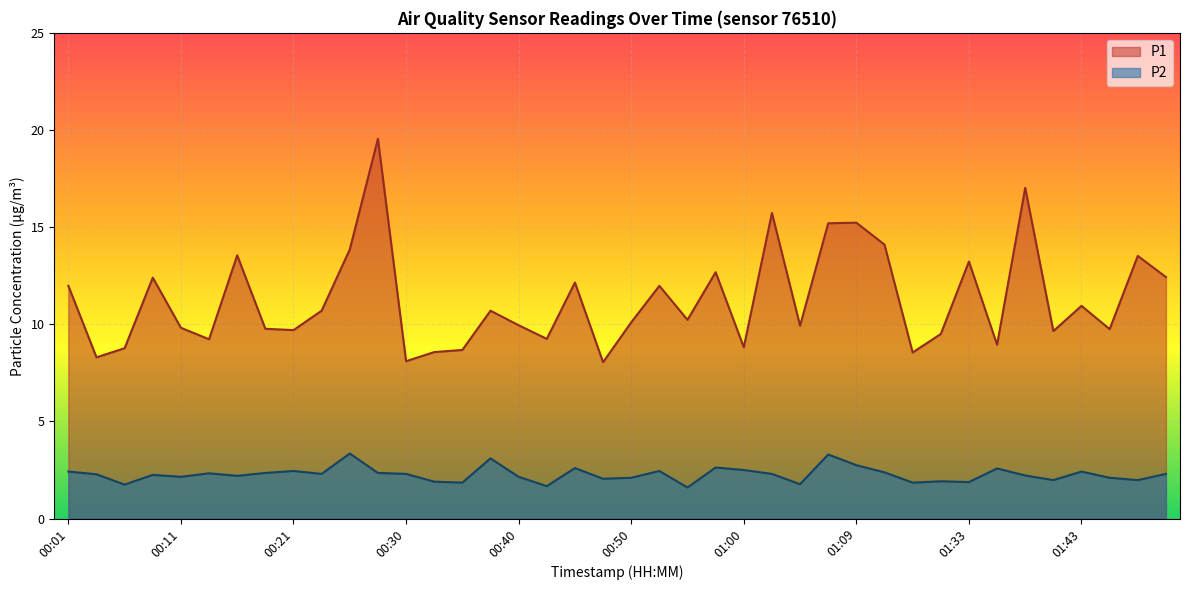

At which category is the sum across all series the highest?

00:28